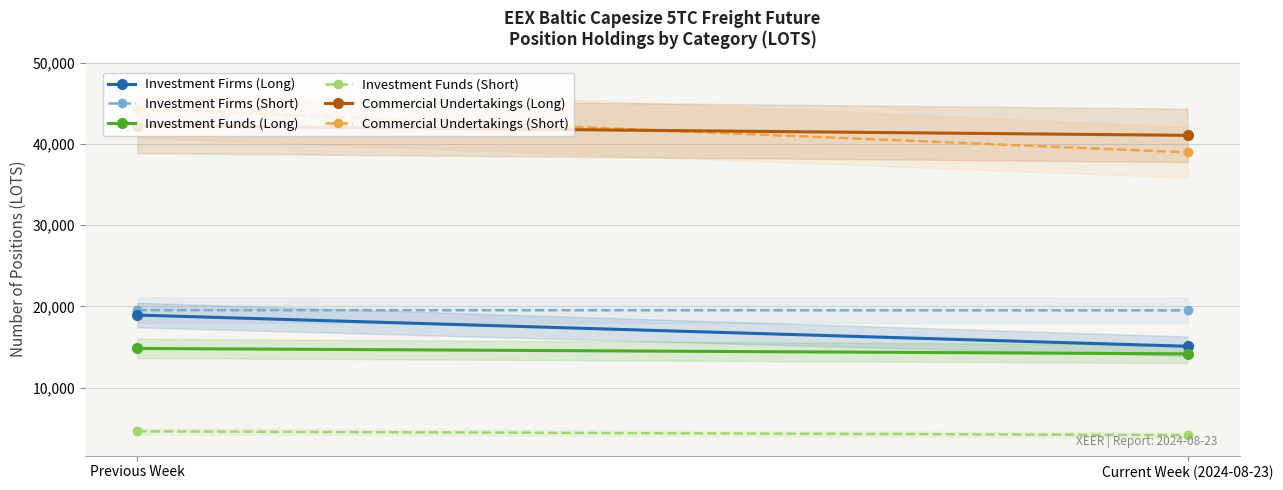

What is the minimum value shown in the chart?

4139.0